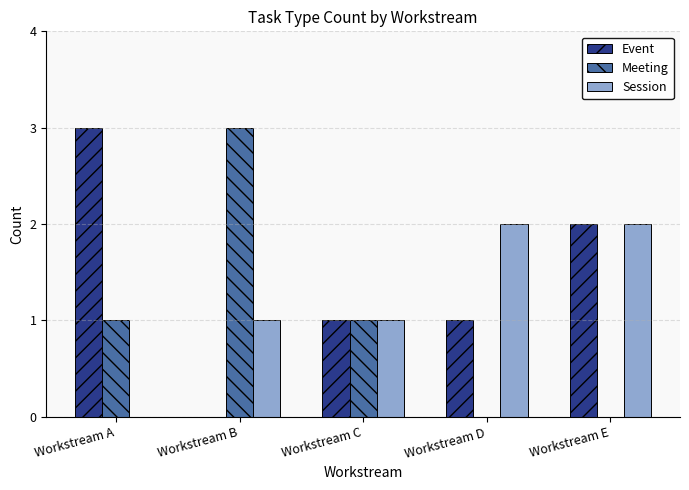

Which series changed the most between Workstream B and Workstream C?

Meeting